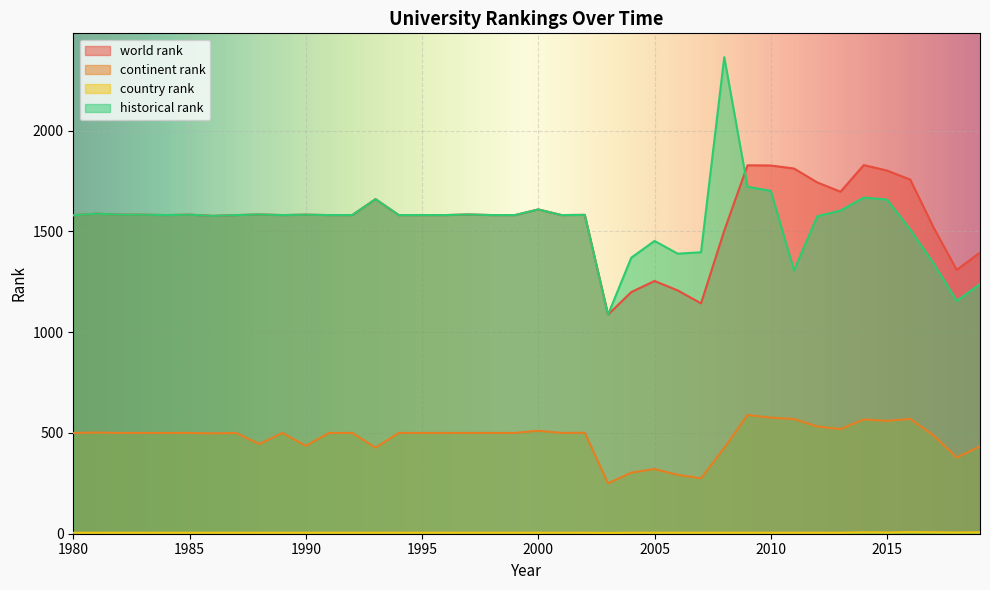

Between 1988 and 2018, which series saw the biggest shift?

historical rank